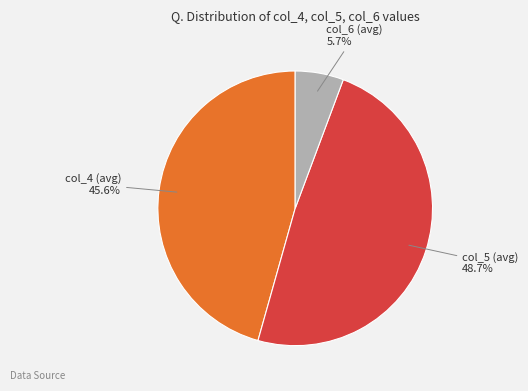

Combined, do col_6 (avg) and col_5 (avg) account for over 50%?

Yes